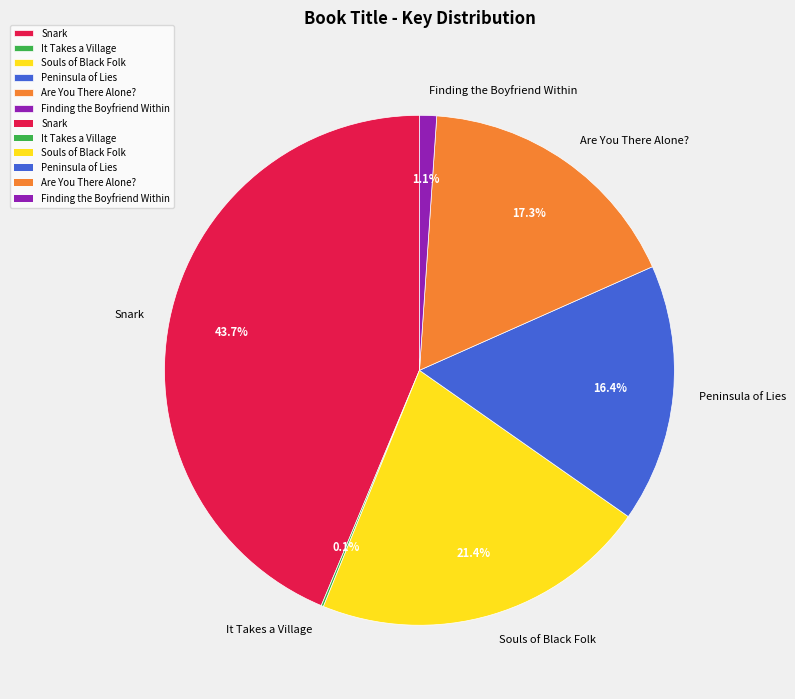

Is Finding the Boyfriend Within the majority of the pie?

No